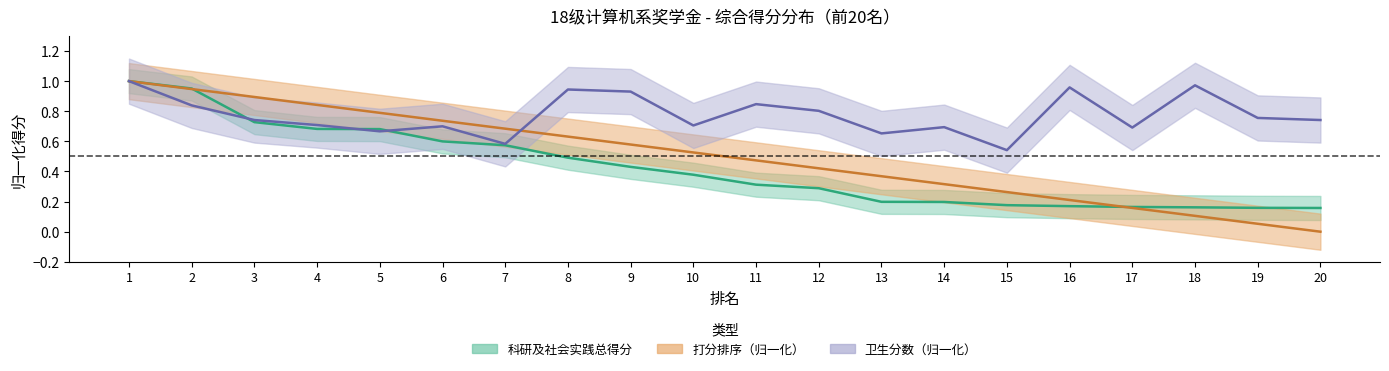

Reading left to right, transcribe all the data shown in this chart.

科研及社会实践总得分: 1.0	1.0	0.7	0.7	0.7	0.6	0.6	0.5	0.4	0.4	0.3	0.3	0.2	0.2	0.2	0.2	0.2	0.2	0.2	0.2
打分排序: 1.0	0.9	0.9	0.8	0.8	0.7	0.7	0.6	0.6	0.5	0.5	0.4	0.4	0.3	0.3	0.2	0.2	0.1	0.1	0.0
卫生分数: 1.0	0.8	0.7	0.7	0.7	0.7	0.6	0.9	0.9	0.7	0.8	0.8	0.7	0.7	0.5	1.0	0.7	1.0	0.8	0.7